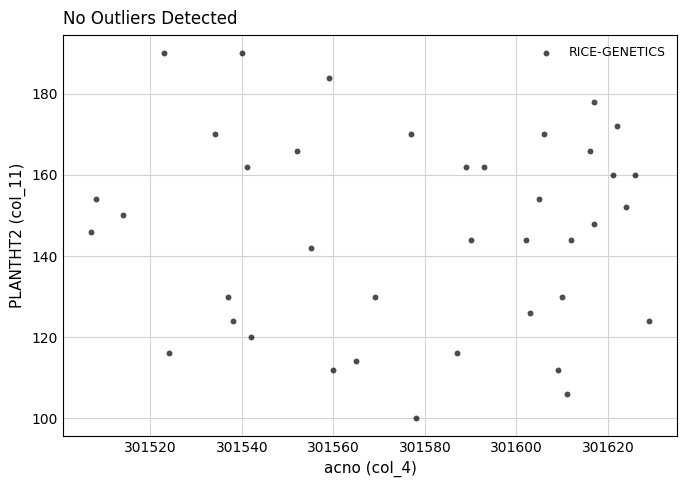

What is the range of Y values (max minus min)?

90